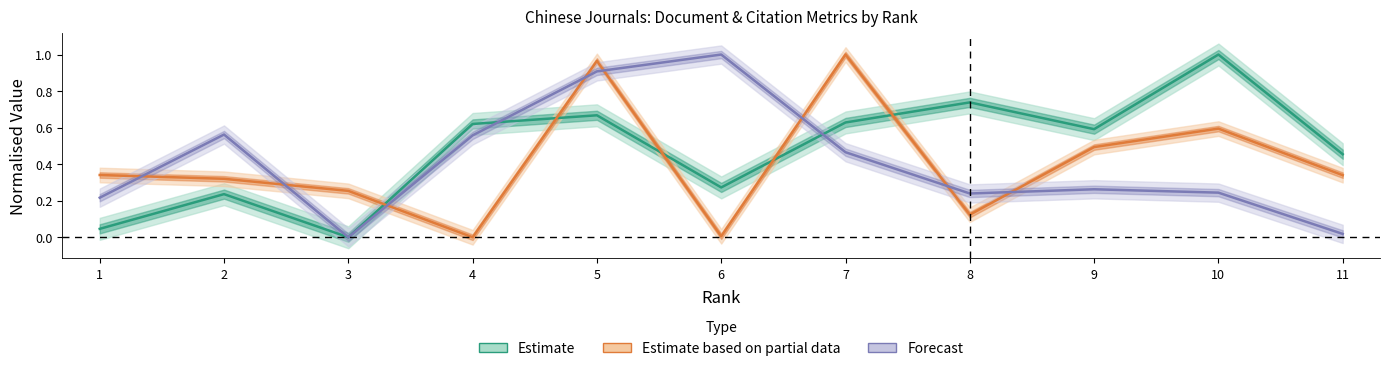

Read the Forecast value at 6.

1.0